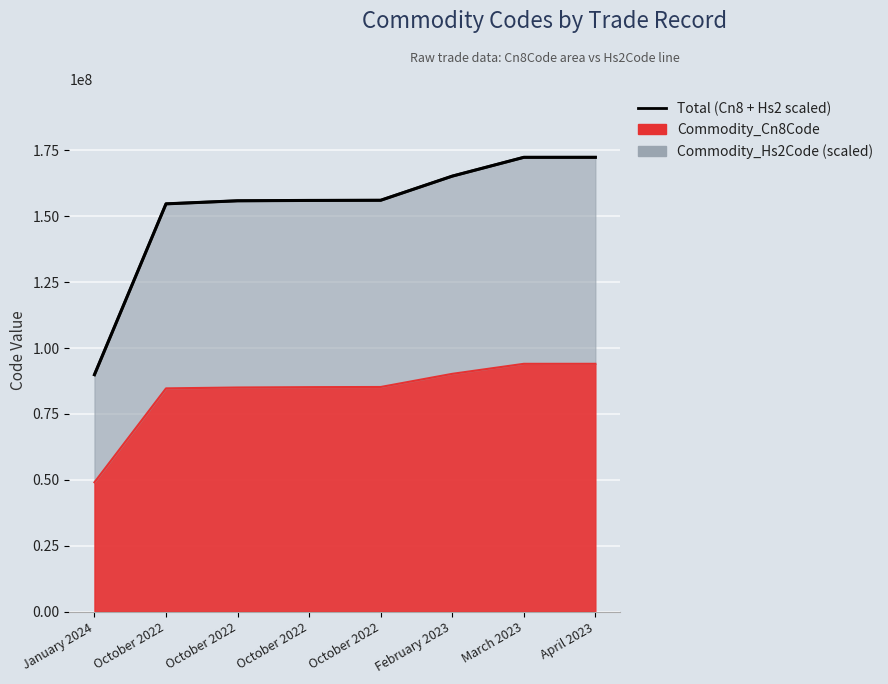

What is the sum of the values at October 2022 and October 2022?

310650217.6